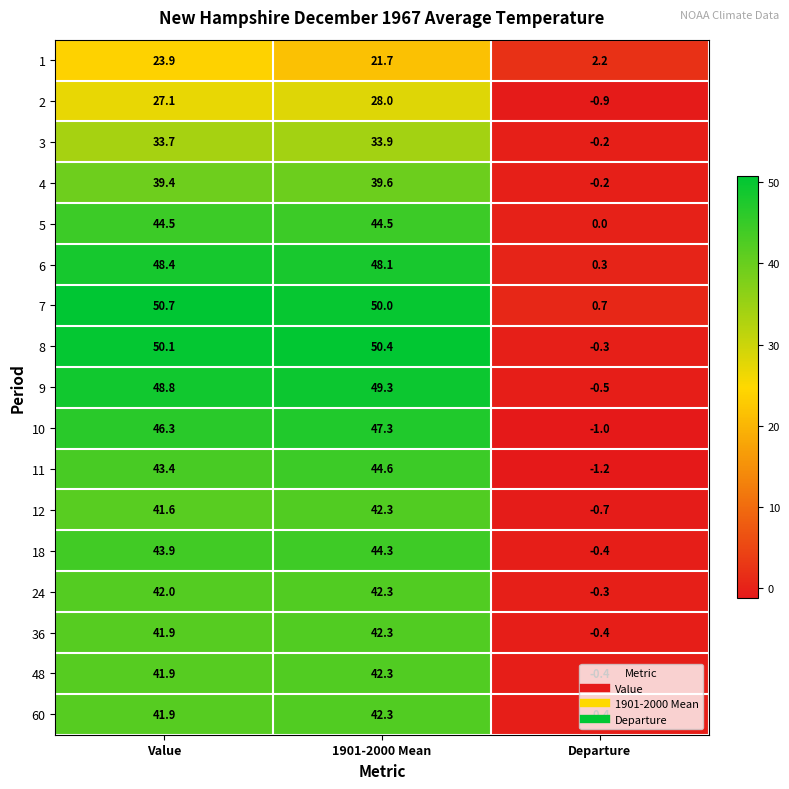

At how many categories does at least one series exceed 28?

2